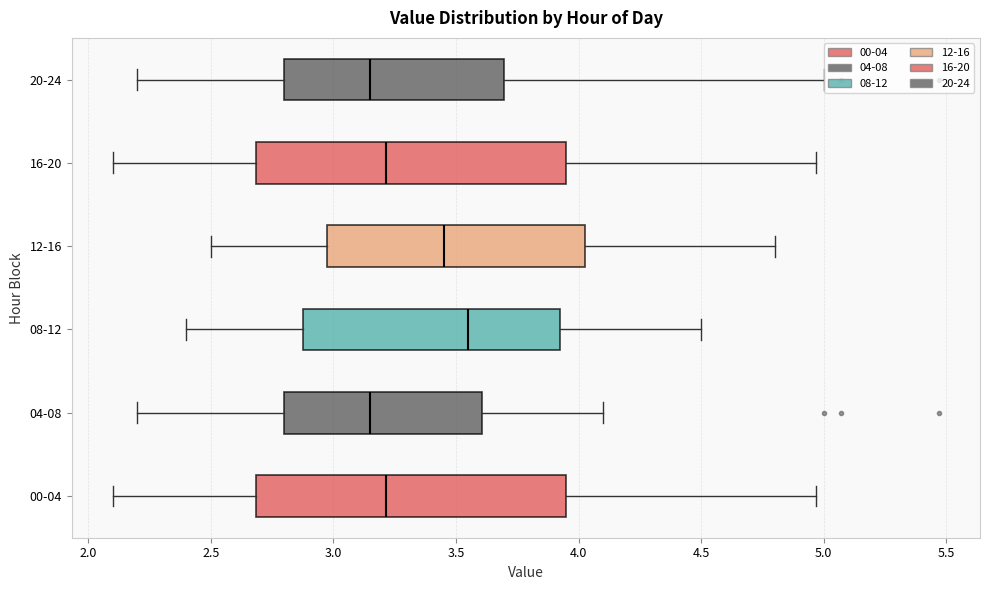

Which box has the furthest to the right median line?

08-12